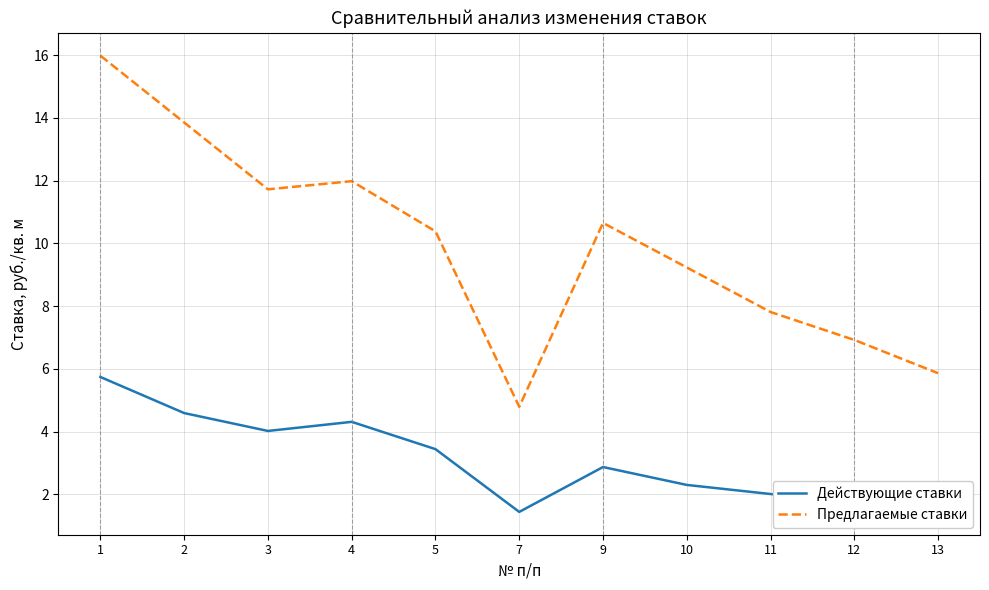

At which category is the sum across all series the highest?

1